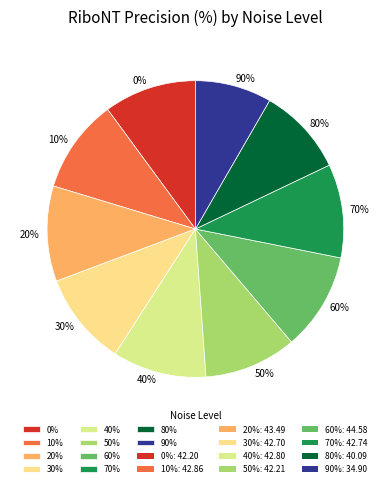

Combined, do 60% and 40% account for over 50%?

No